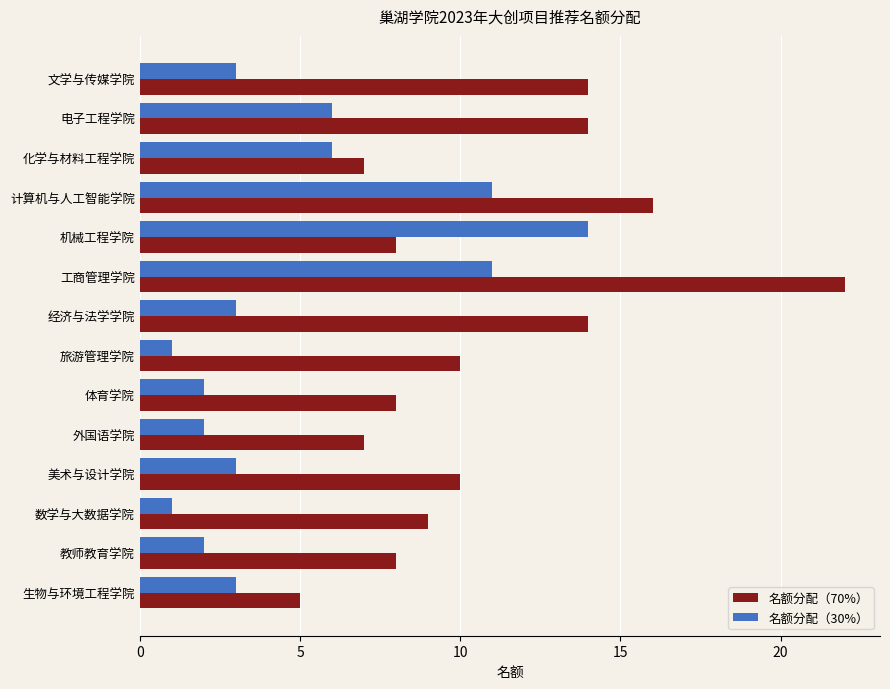

List the series in order of their peak value, highest first.

名额分配（70%）, 名额分配（30%）